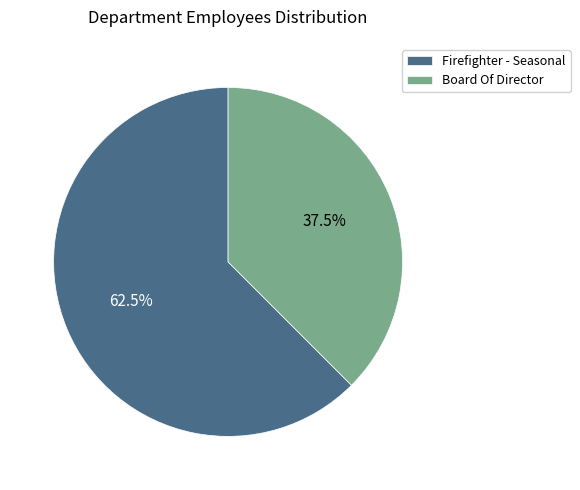

Rank the categories by value from lowest to highest.

Board Of Director, Firefighter - Seasonal